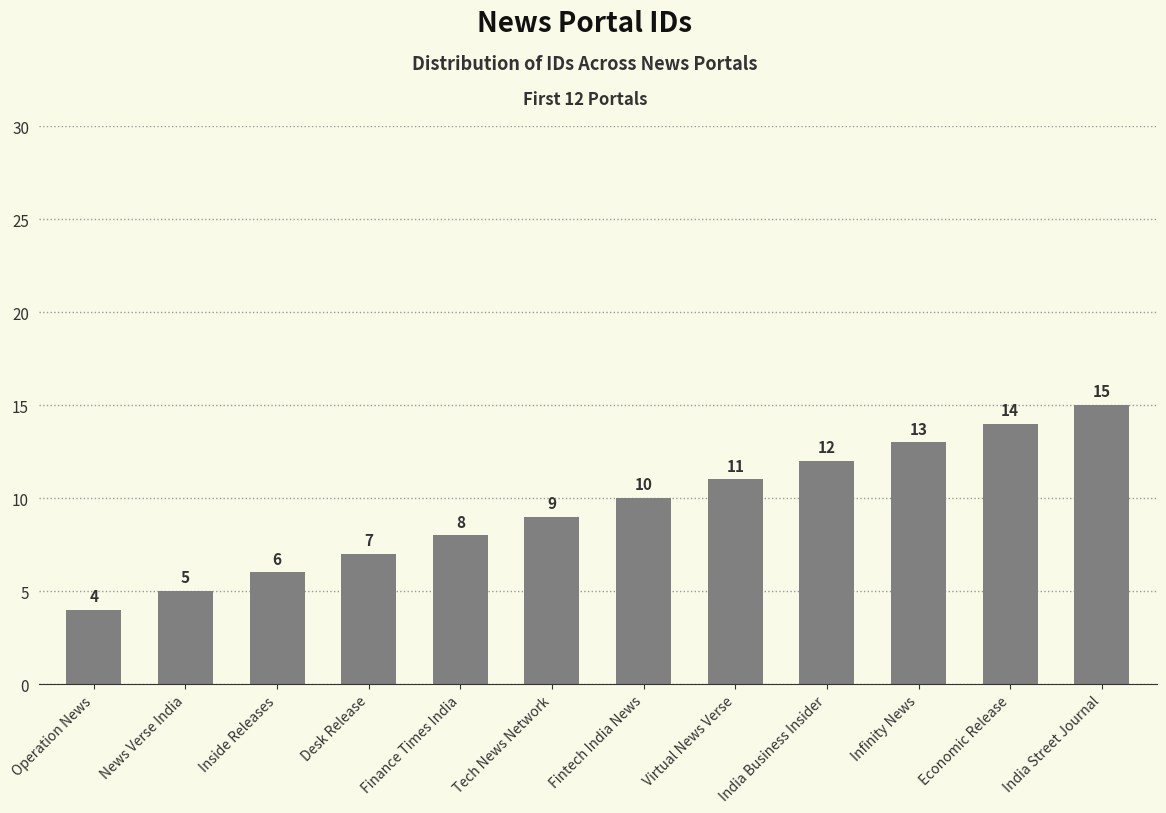

Reading left to right, what are all the values shown in this chart?

Operation News=4	News Verse India=5	Inside Releases=6	Desk Release=7	Finance Times India=8	Tech News Network=9	Fintech India News=10	Virtual News Verse=11	India Business Insider=12	Infinity News=13	Economic Release=14	India Street Journal=15